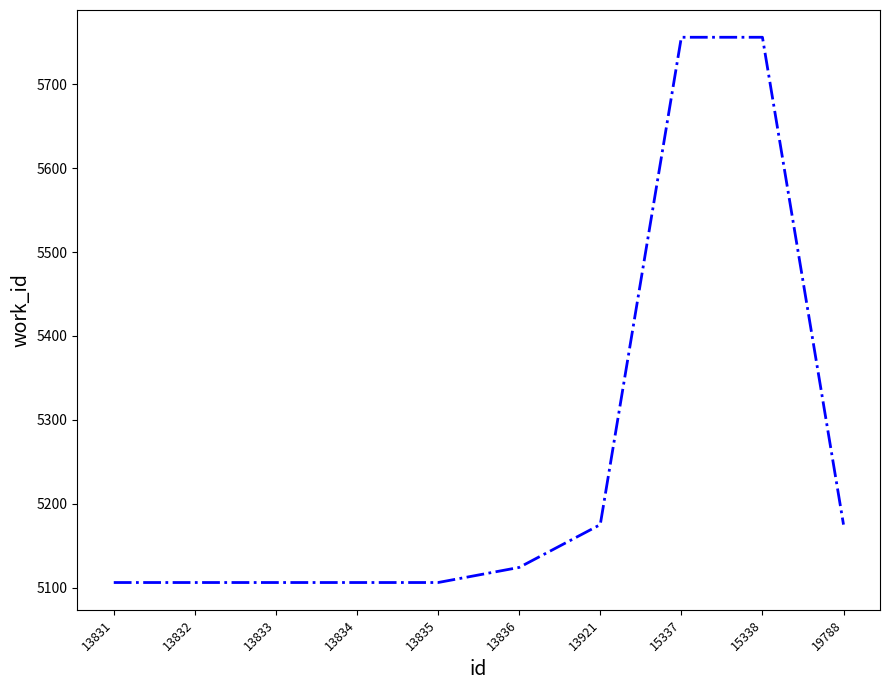

True or false: the data shows 7470 at 13921.

False